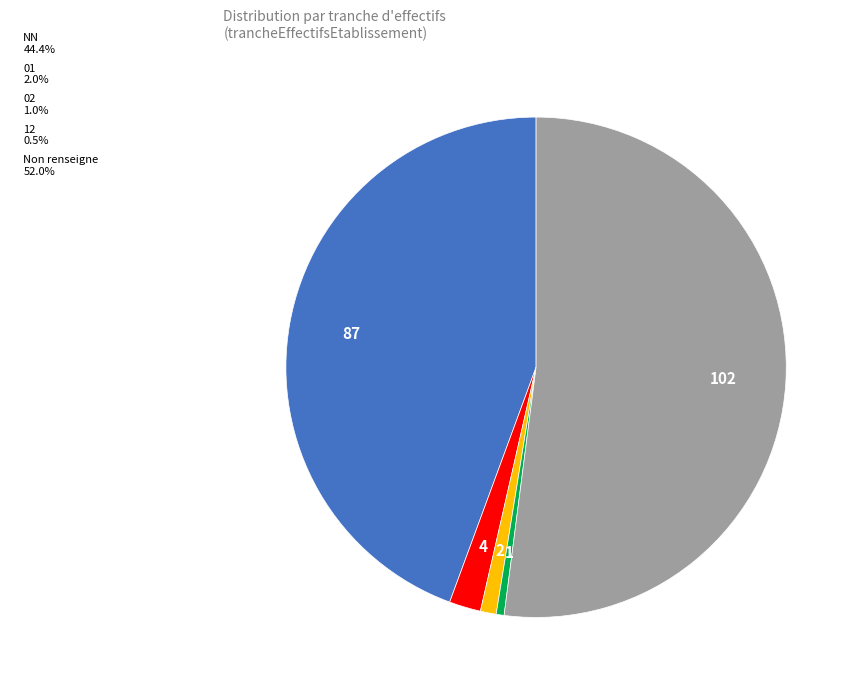

Does any single category account for the majority?

Yes